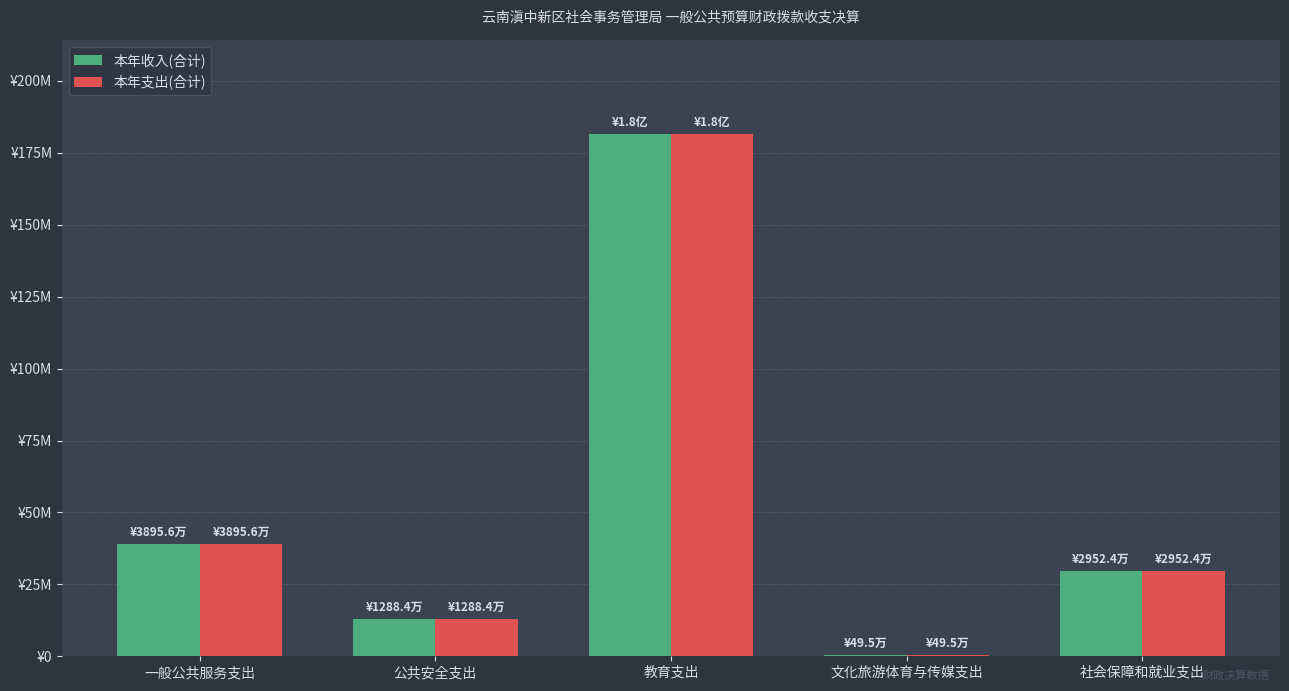

Are the bars horizontal?

No